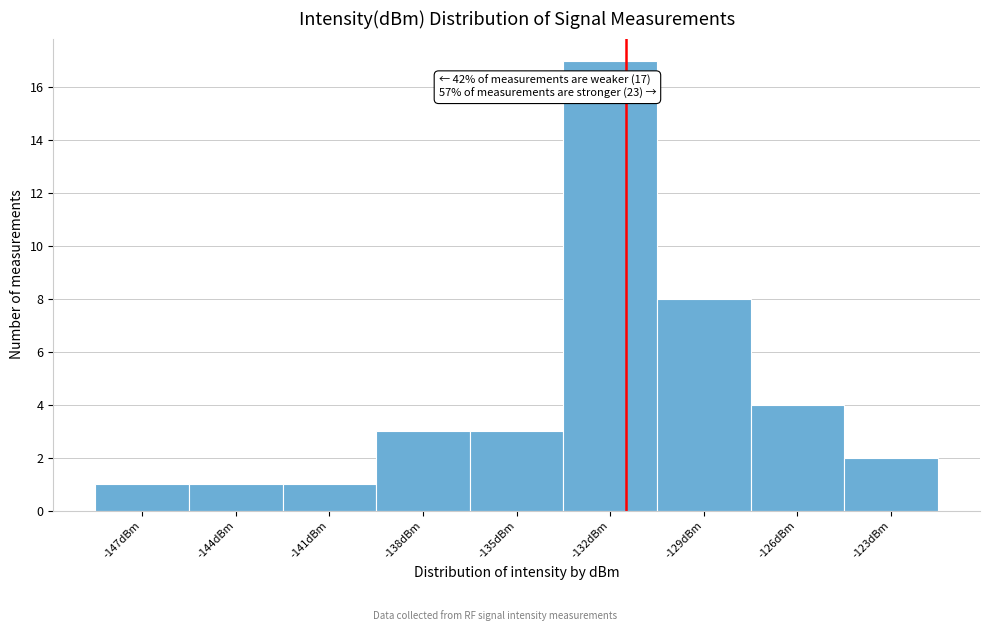

Reading right to left, list all the values displayed in this chart.

-123dBm=2	-126dBm=4	-129dBm=8	-132dBm=17	-135dBm=3	-138dBm=3	-141dBm=1	-144dBm=1	-147dBm=1